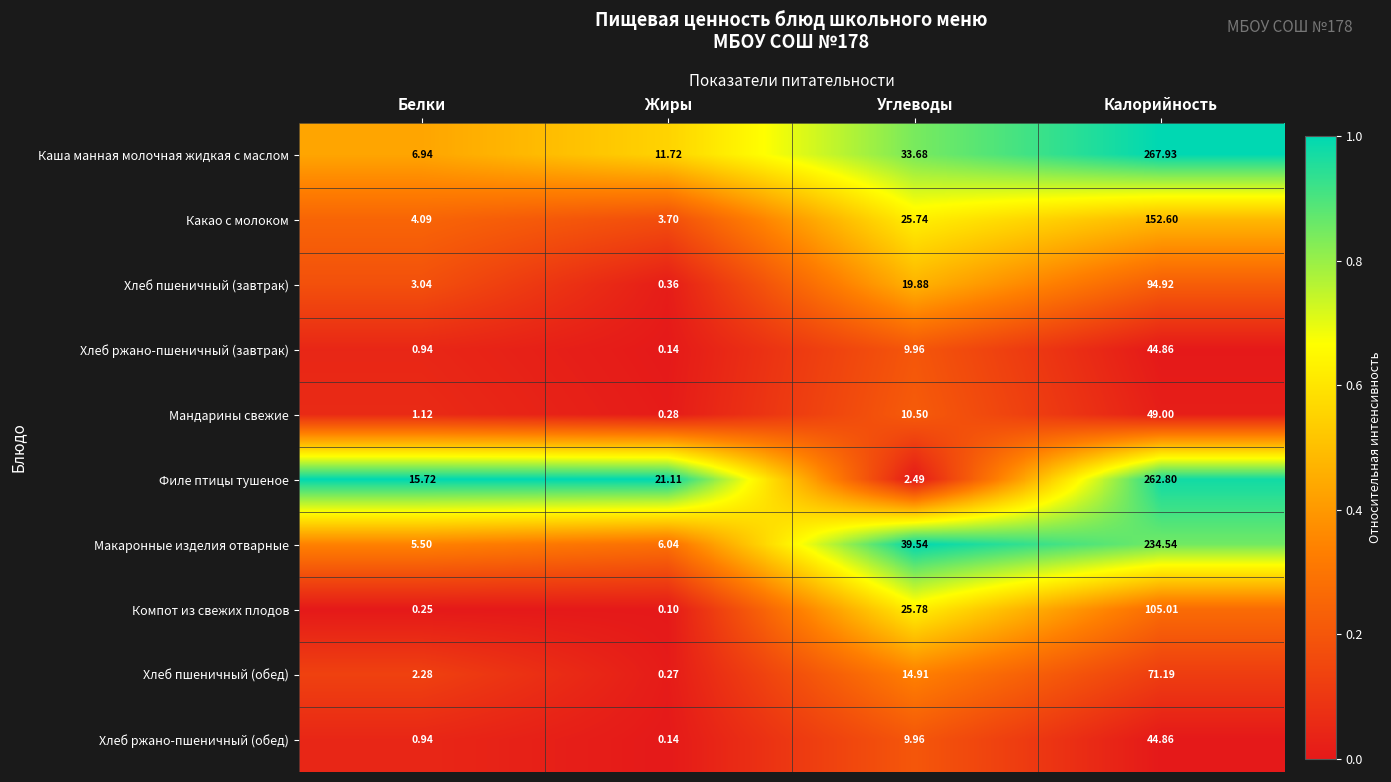

Which series has the widest spread of values?

Каша манная молочная жидкая с маслом